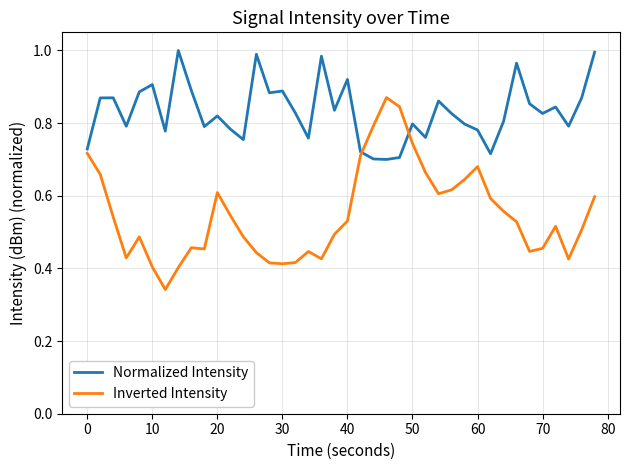

Which series has the largest total across all categories?

Normalized Intensity